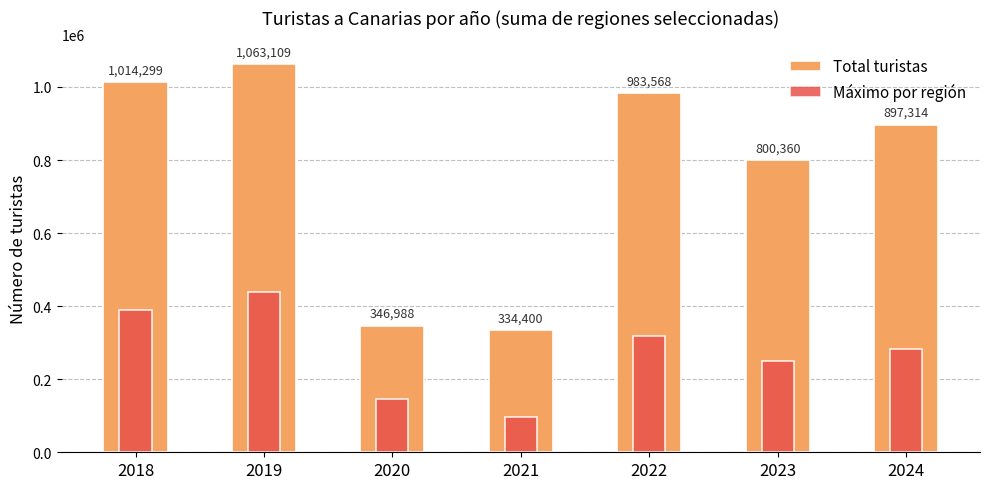

Reading left to right, transcribe all the data shown in this chart.

Total turistas: 2018=1014299	2019=1063109	2020=346988	2021=334400	2022=983568	2023=800360	2024=897314
Máximo por región: 2018=388523	2019=438558	2020=146704	2021=97581	2022=318256	2023=248995	2024=281375